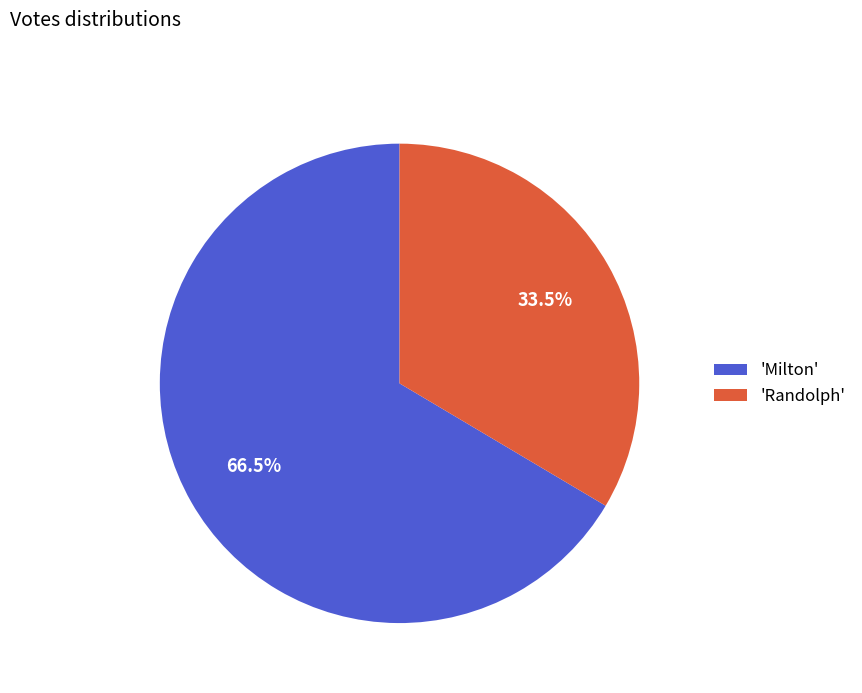

Which category has the biggest portion of the pie?

'Milton'